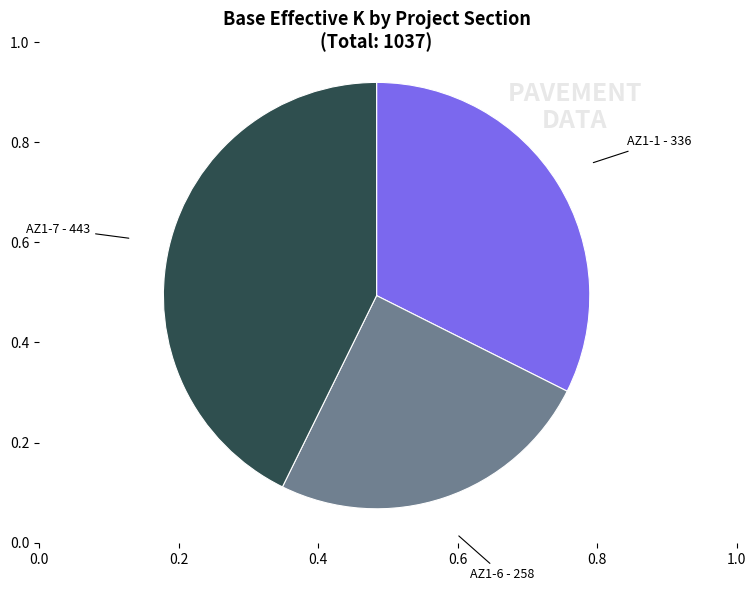

How many slices are in this pie chart?

3